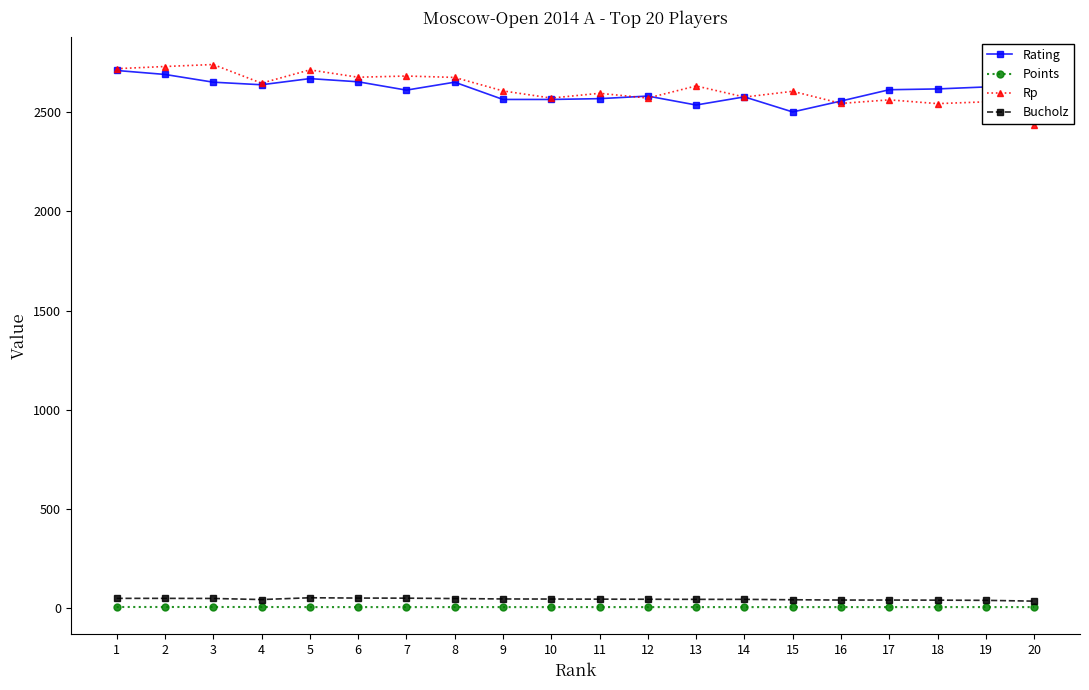

Is the value of Rp at 11 greater than the value of Rating at 4?

No